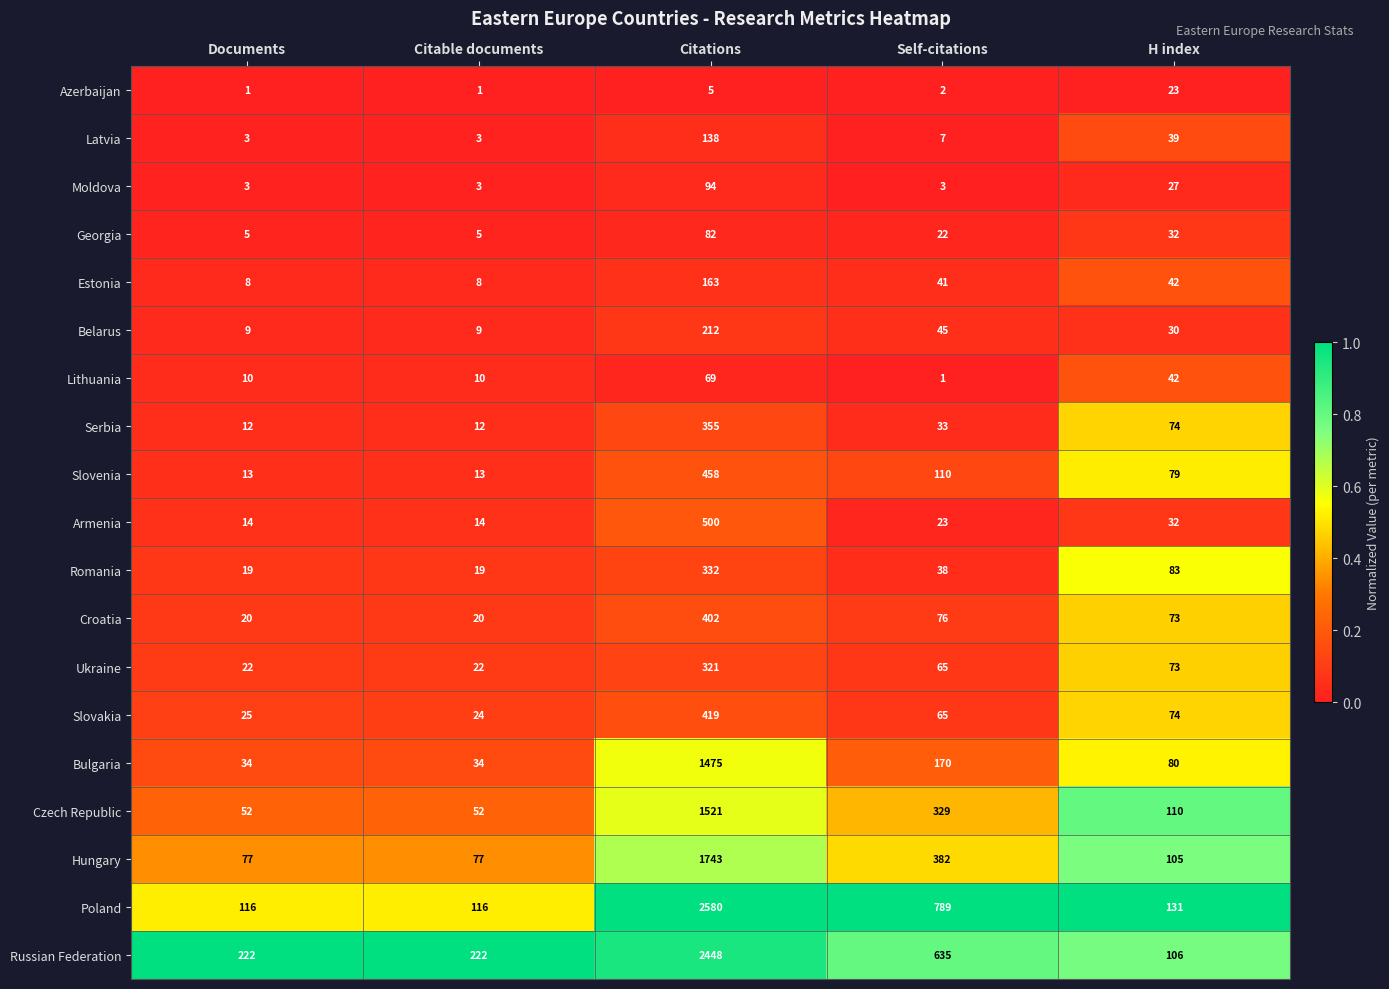

At which label is Ukraine closest to 171?

H index